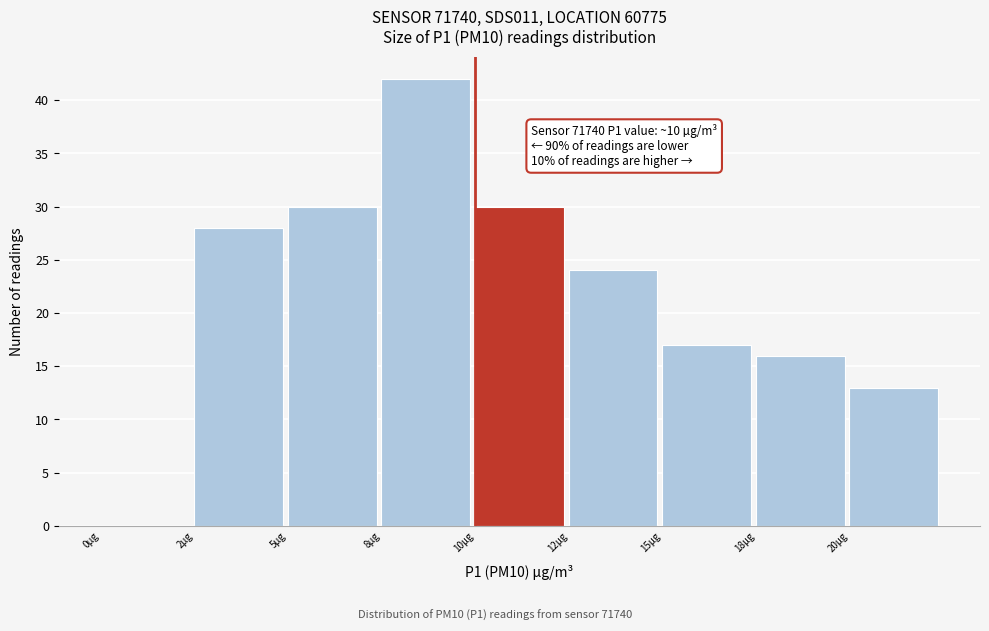

Reading left to right, what are all the values shown in this chart?

0µg=0	2µg=28	5µg=30	8µg=42	10µg=30	12µg=24	15µg=17	18µg=16	20µg=13